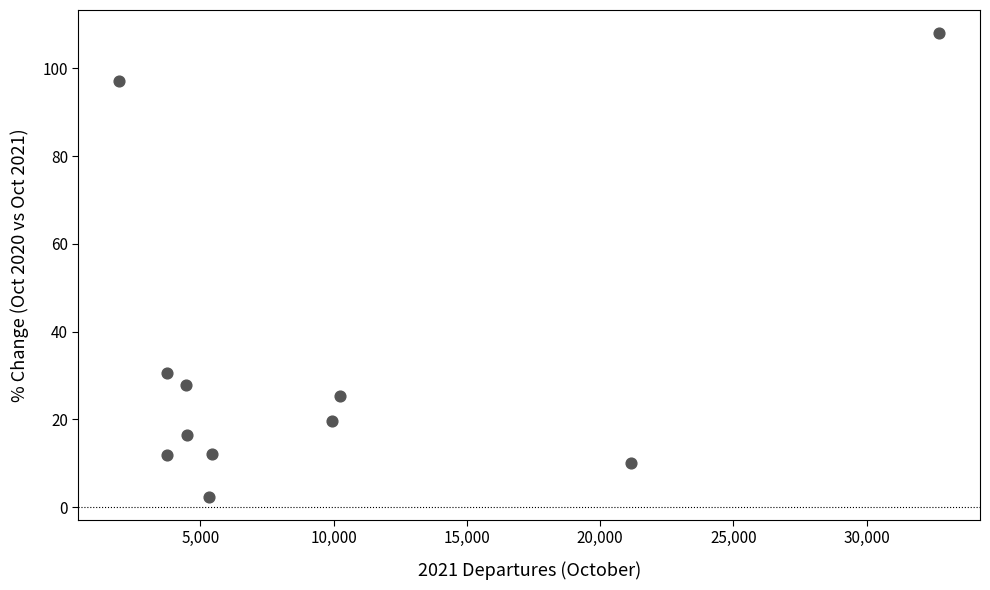

What Y value in the scatter plot is closest to 55?

30.7